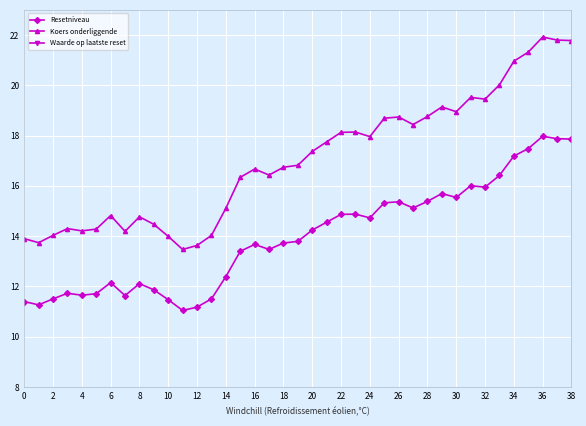

Which series has the largest range (max minus min)?

Koers onderliggende